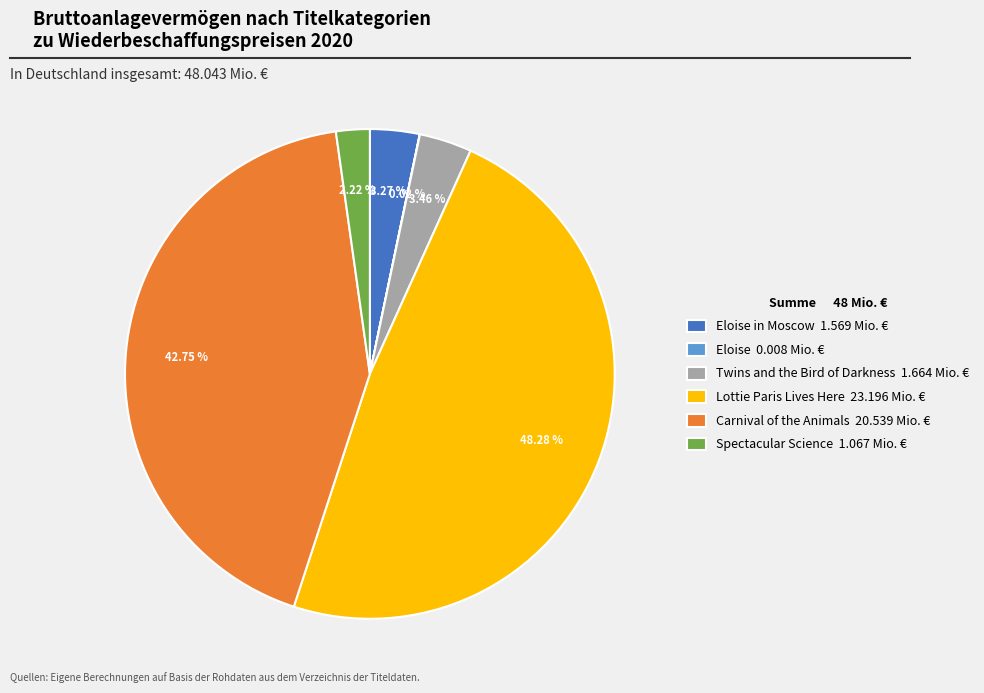

To the nearest percent, what is the average slice percentage?

17%